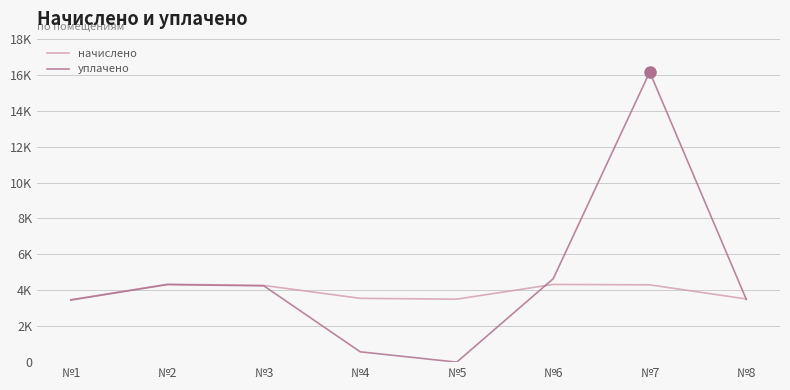

What are all the series names shown in the legend?

начислено, уплачено